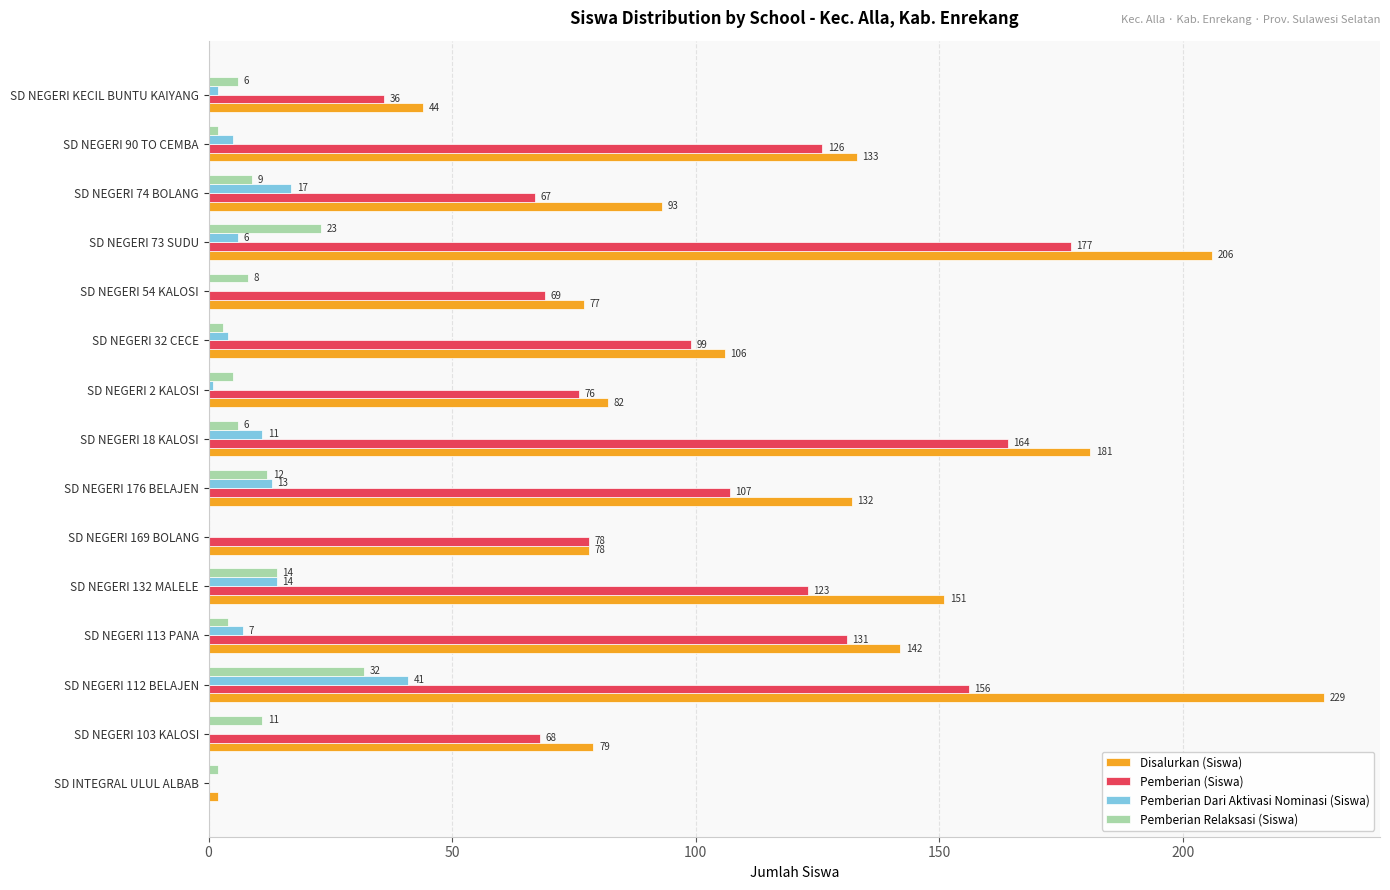

Which series changed the most between SD NEGERI 73 SUDU and SD NEGERI 90 TO CEMBA?

Disalurkan (Siswa)